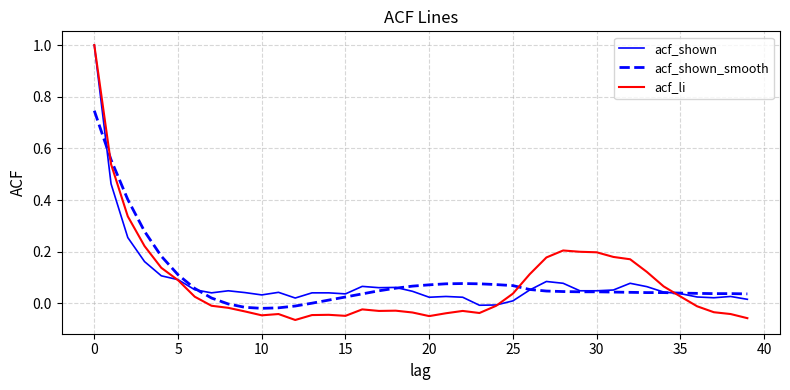

Count the number of data series in this chart.

3